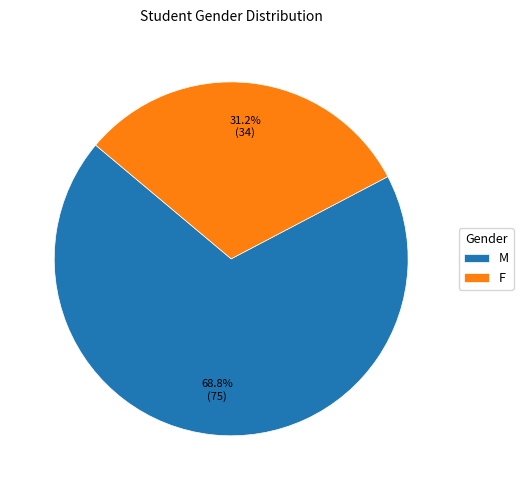

Is it true that M is 69% of the pie?

True